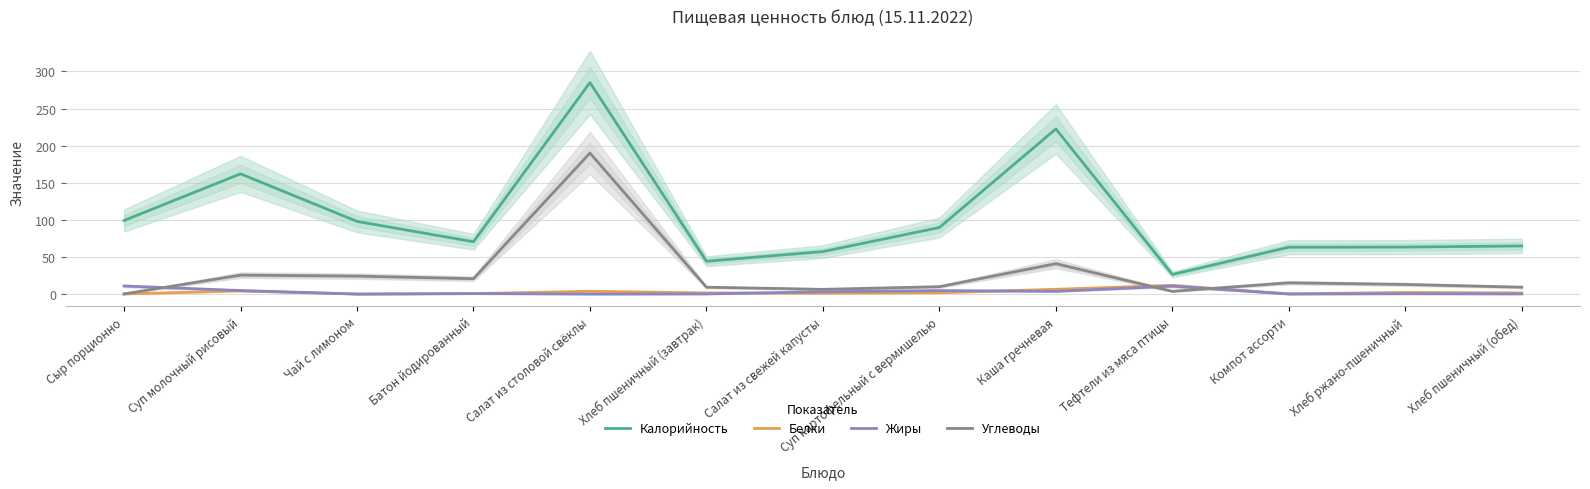

How many series are shown in this chart?

4